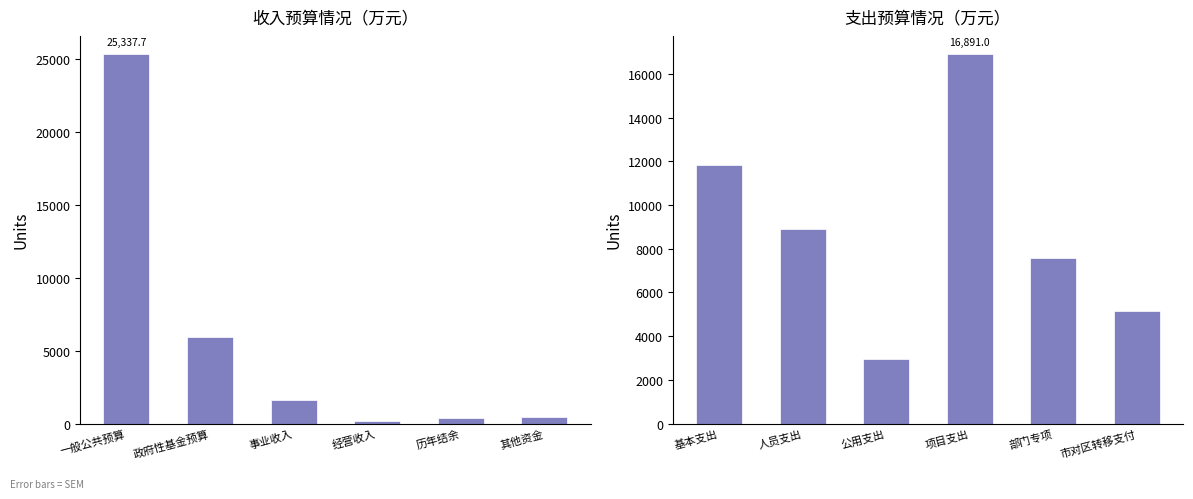

What position from the left is 其他资金?

6